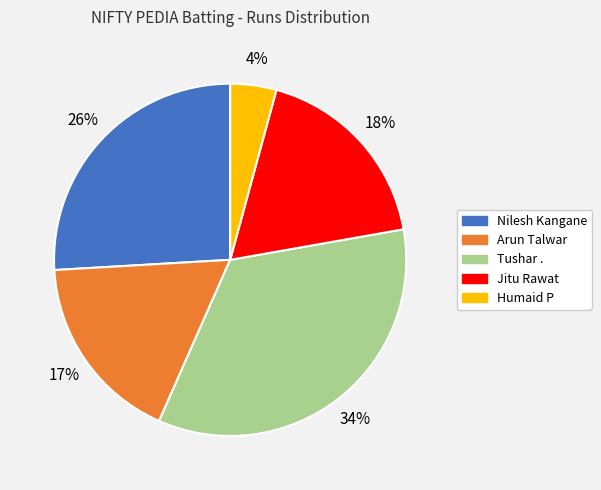

Count the number of slices in the pie.

5